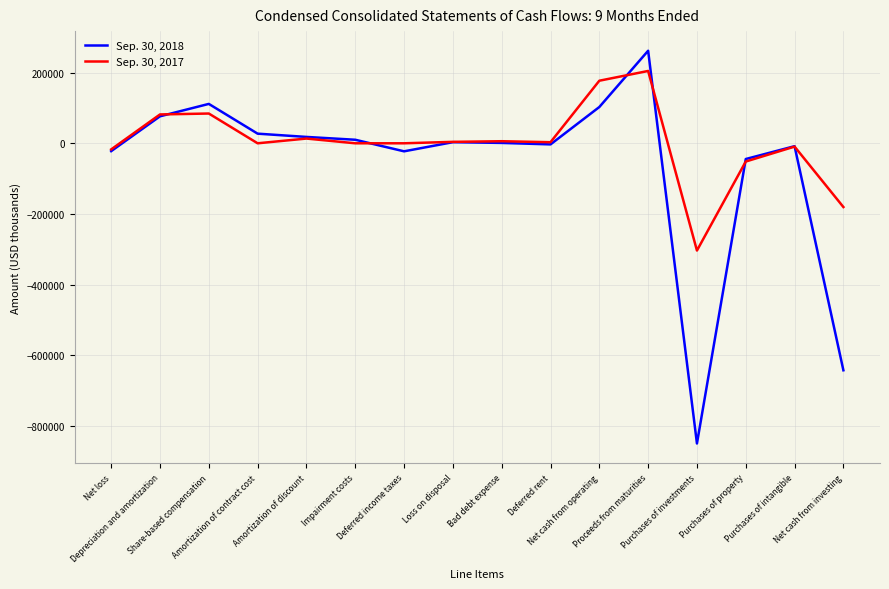

What is the greatest value displayed?

261675